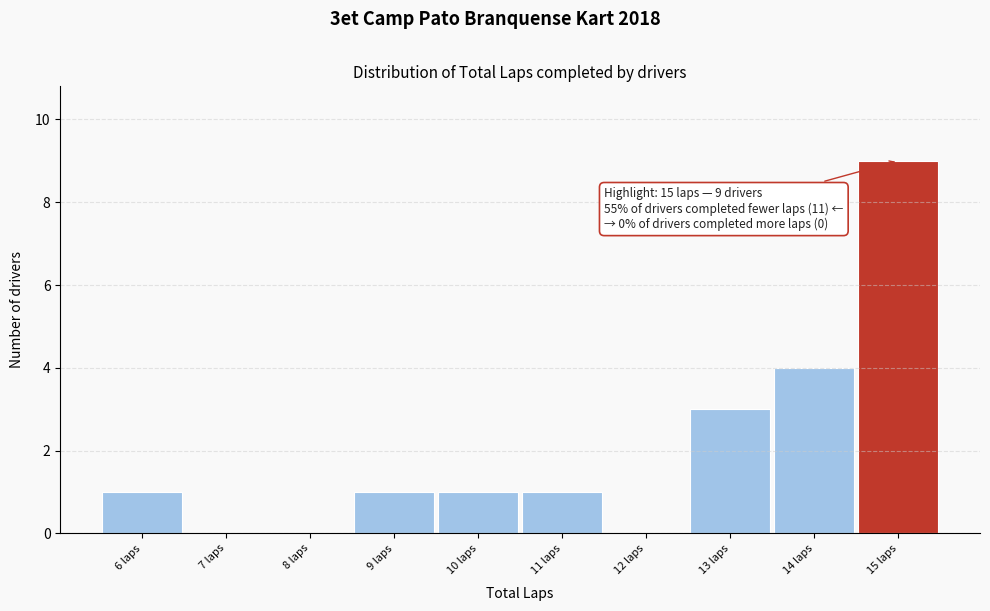

Over which range of the x-axis is the bar tallest?

14.5 to 15.5